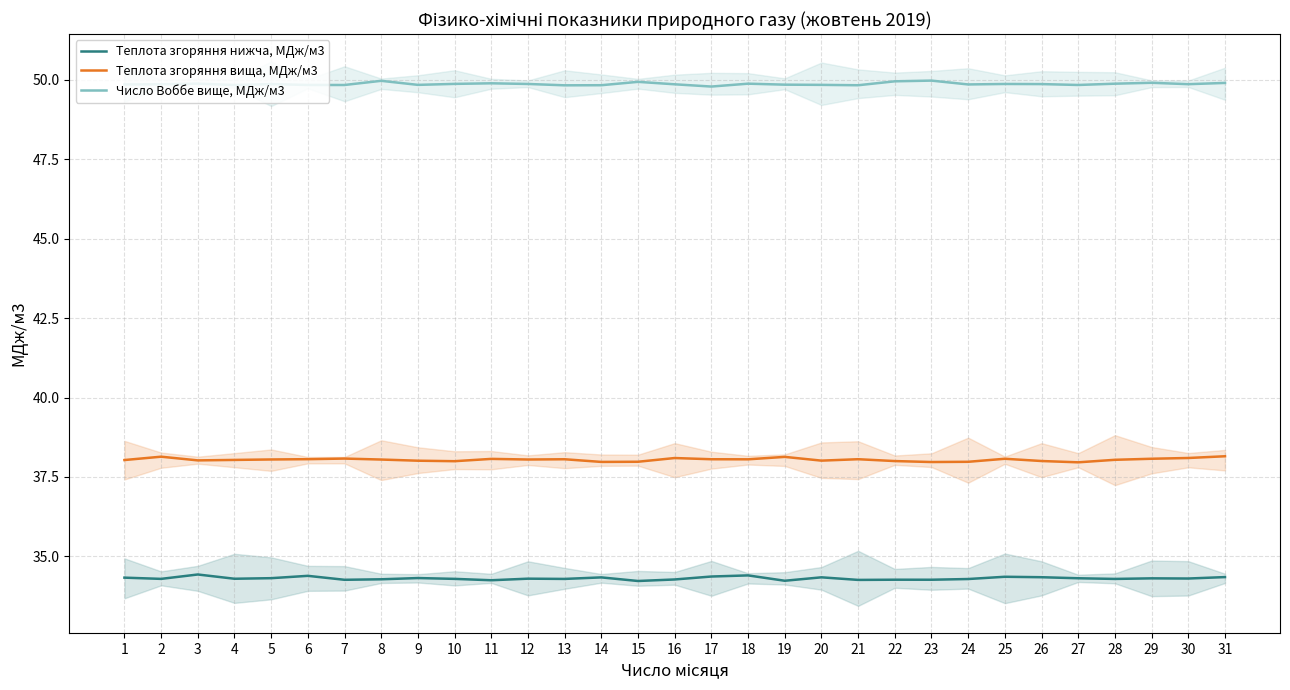

The value of Теплота згоряння нижча, МДж/м3 at 5 is 34.3. True or false?

True